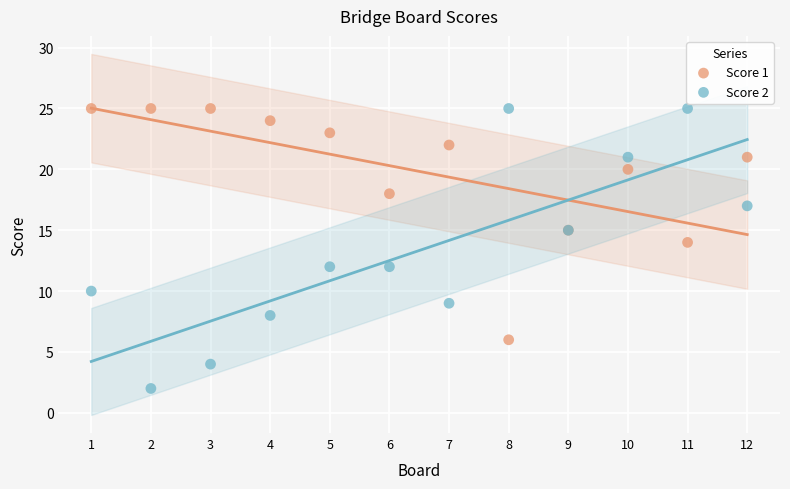

Which series has the widest spread of Y values?

Score 2